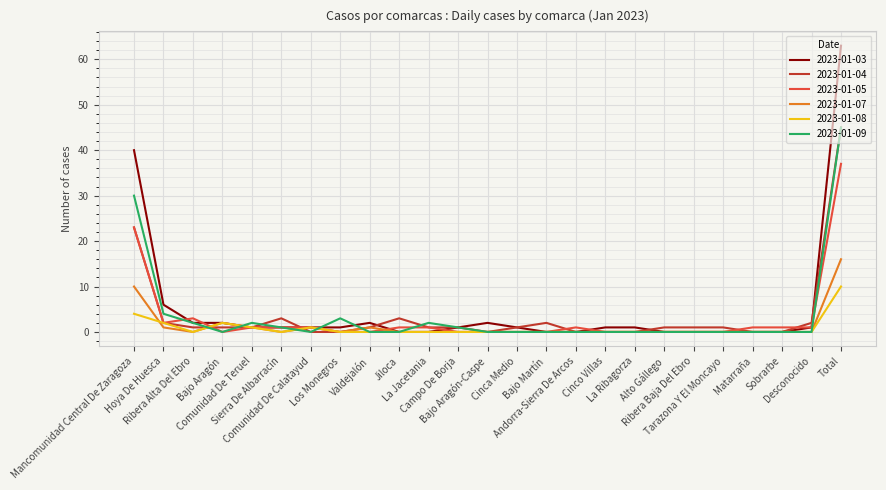

Where do 2023-01-05 and 2023-01-07 first cross each other?

Ribera Alta Del Ebro and Bajo Aragón